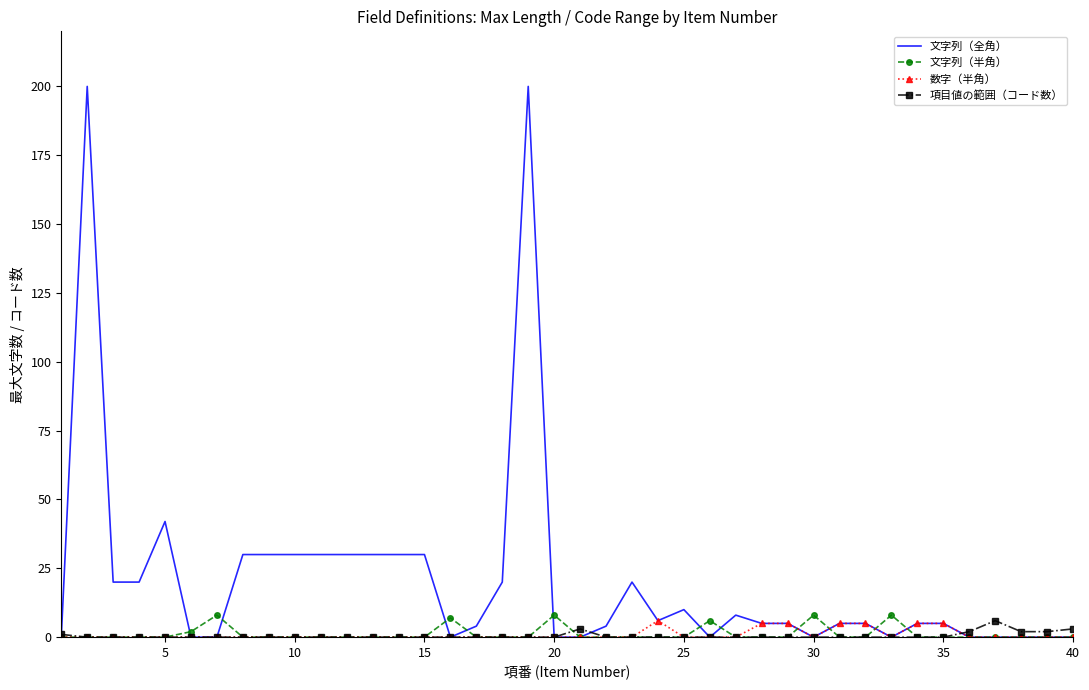

What is the maximum value for 項目値の範囲（コード数）?

6